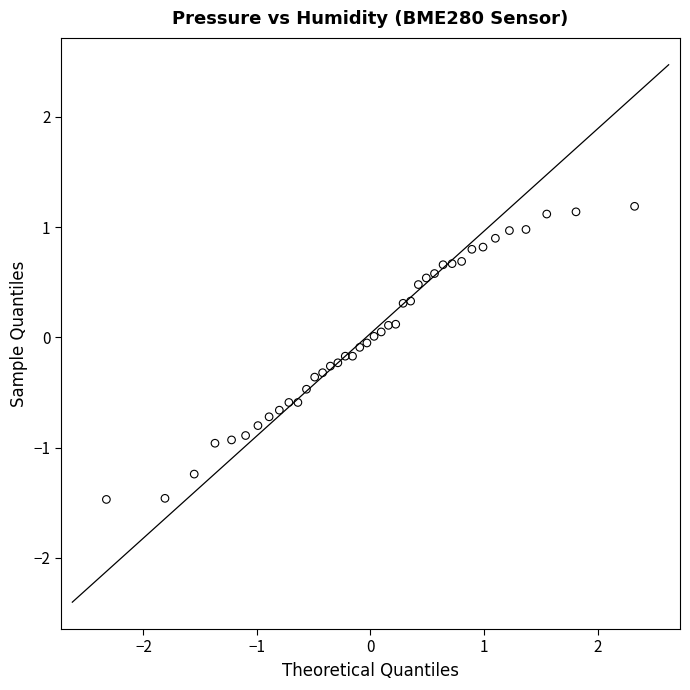

What is the range of Y values (max minus min)?

2.7